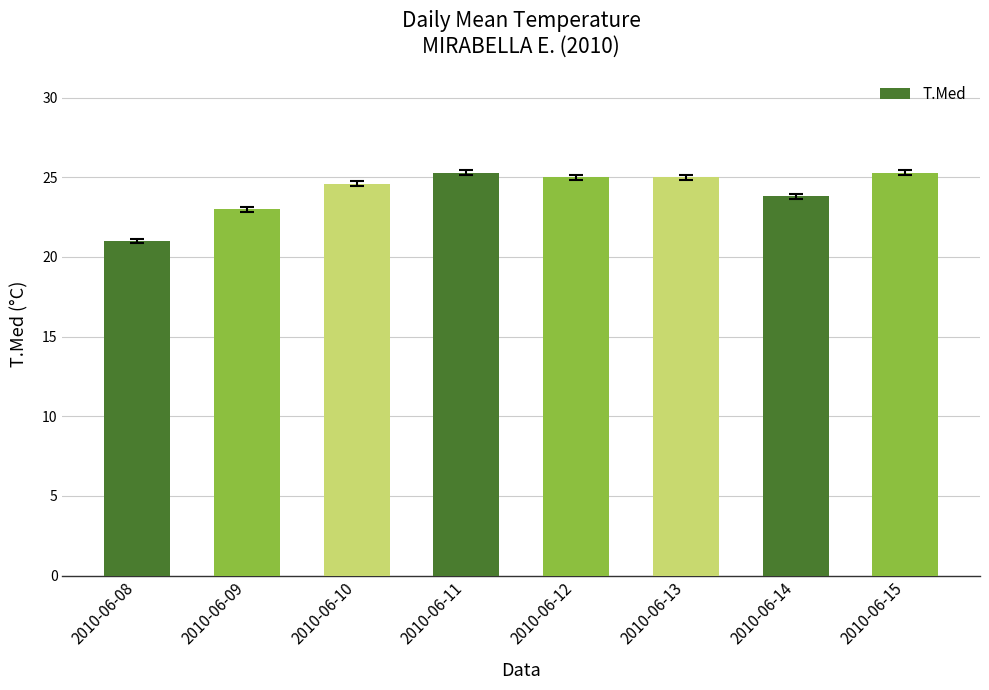

Count the number of categories in the chart.

8